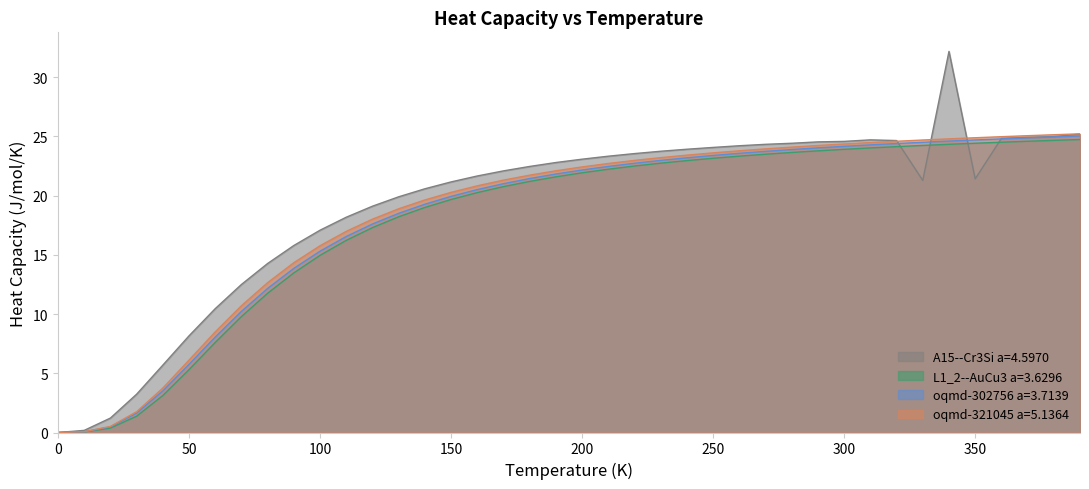

How many interior local peaks does the A15--Cr3Si a=4.5970 series have?

2